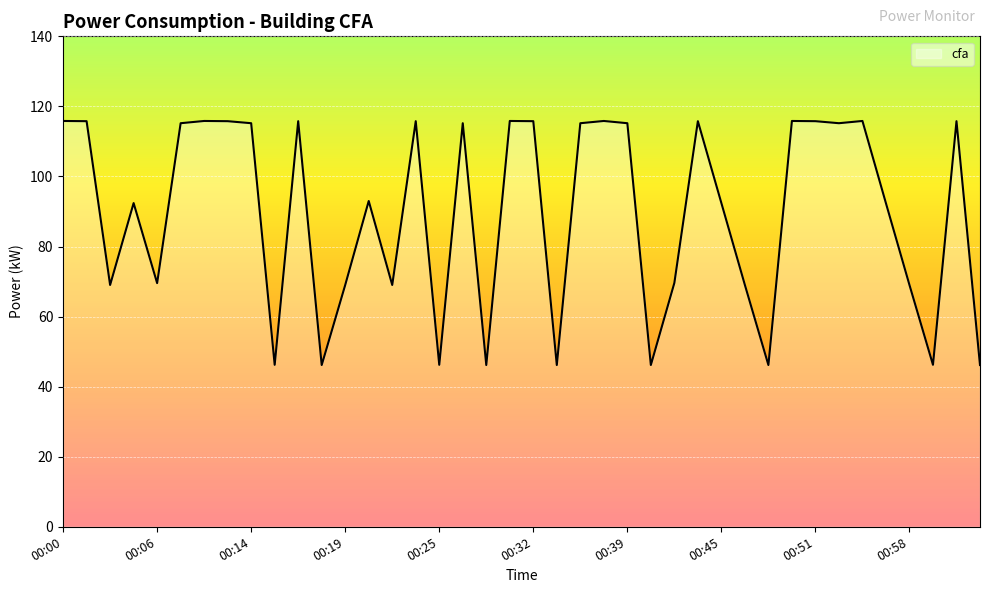

What is the difference between the maximum and minimum values?

69.7